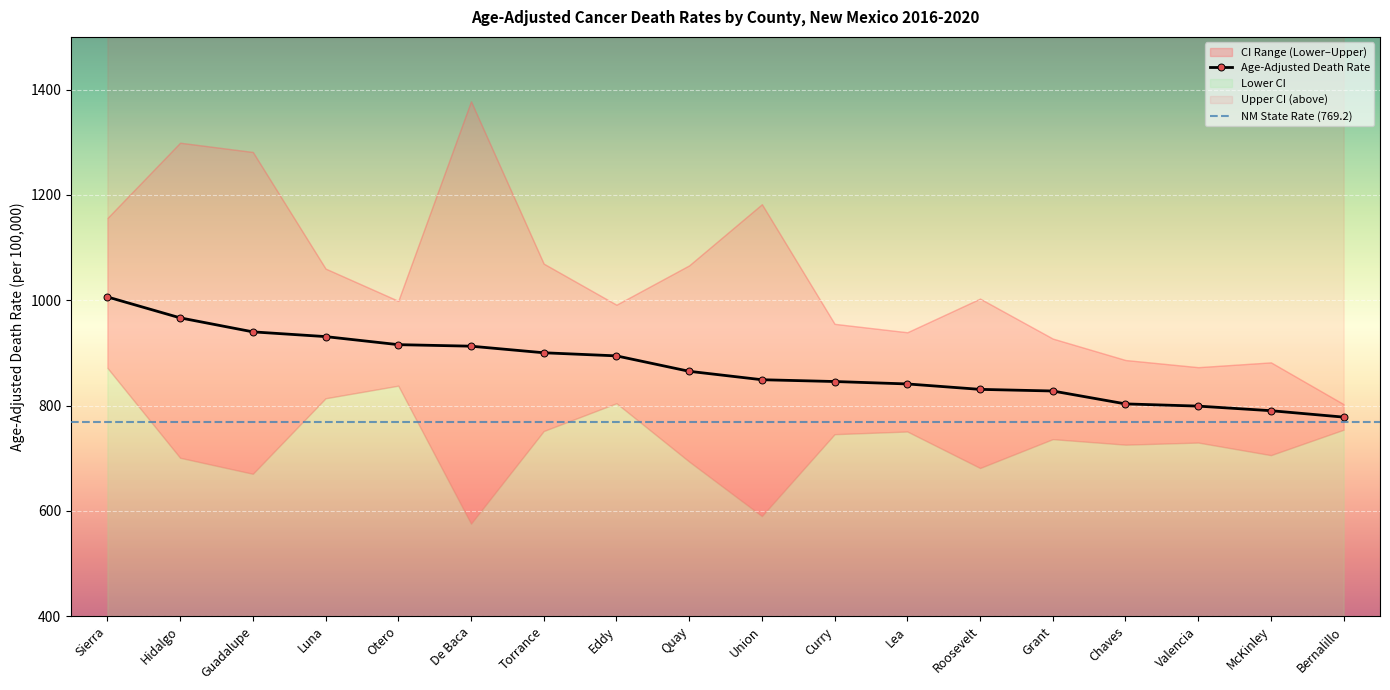

List the series in order of their overall mean, lowest first.

Lower CI (Rate), Age-Adjusted Death Rate, Upper CI (Rate)